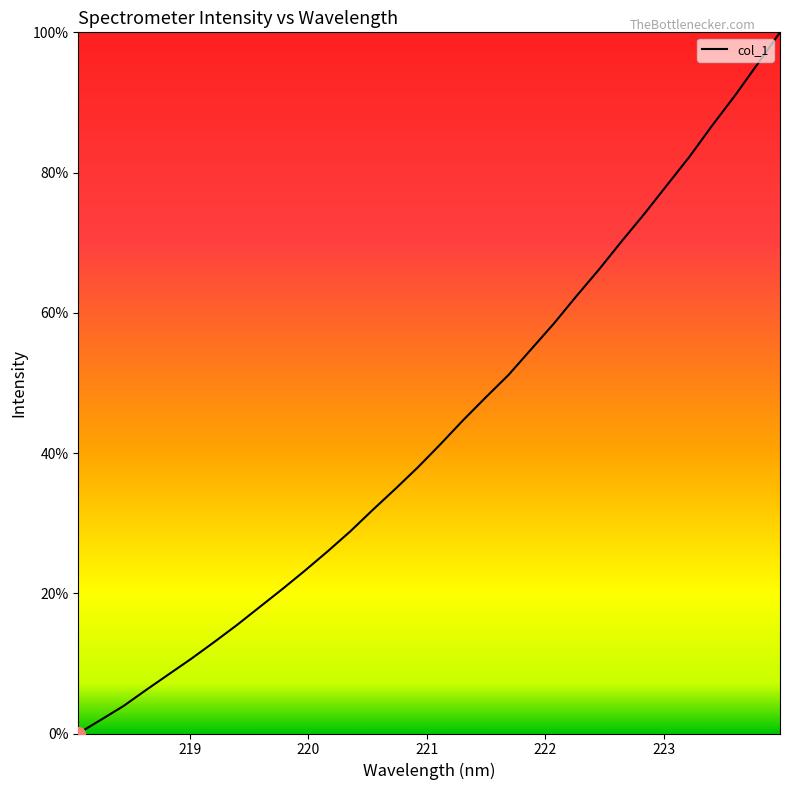

What is the difference between the maximum and minimum values?

100.0